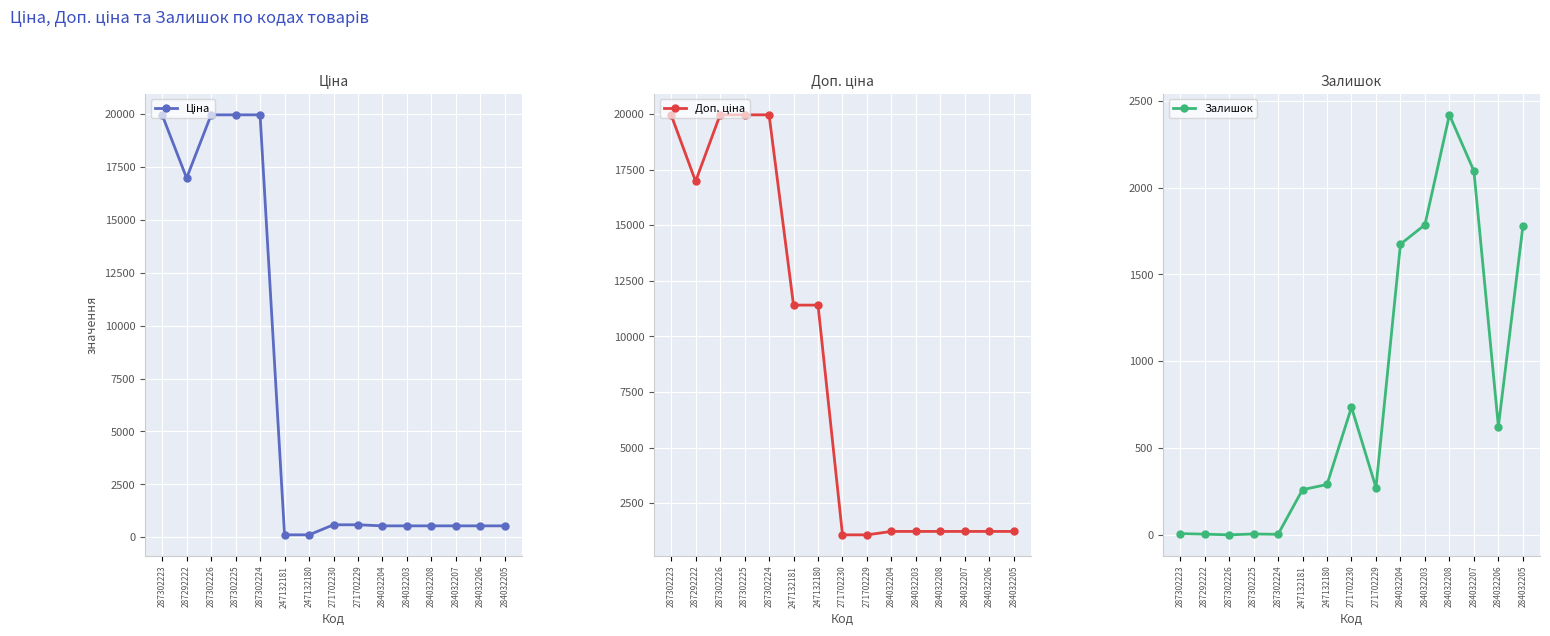

List the series in order of their peak value, lowest first.

Залишок, Ціна, Доп. ціна